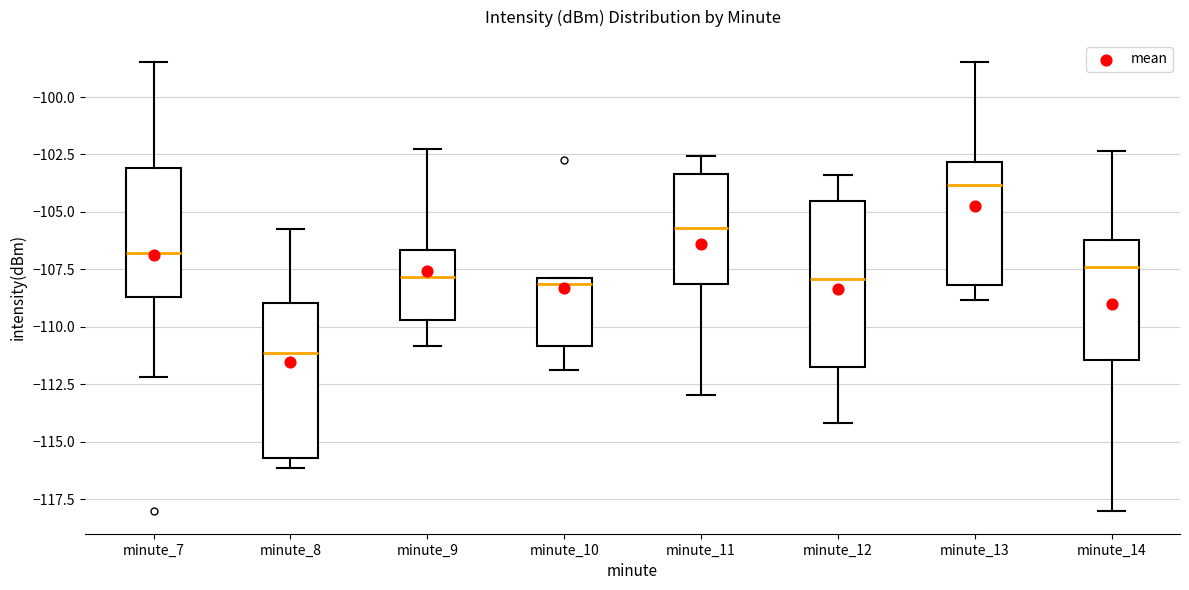

Where does the lower whisker of the box for minute_14 end on the y-axis? The values are not printed on the chart, so give them approximately, as read against the axis.

-118.0